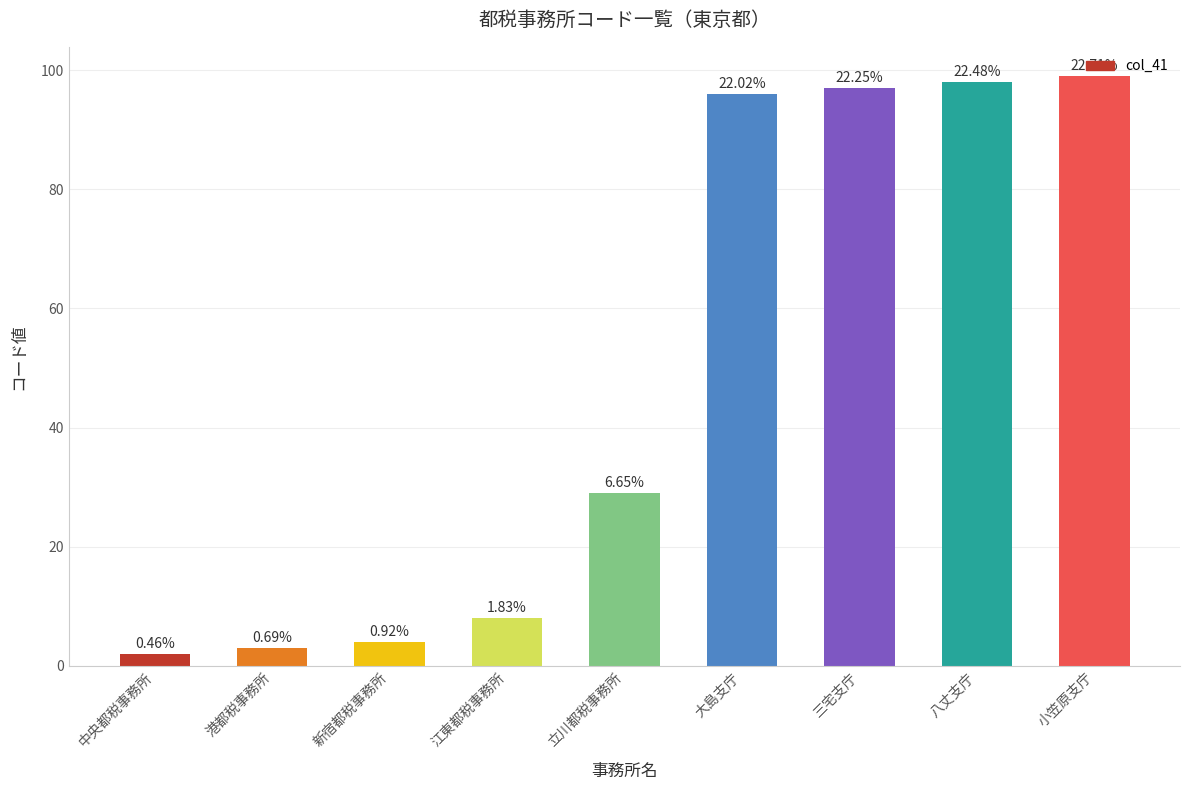

How many bars are there in total?

9